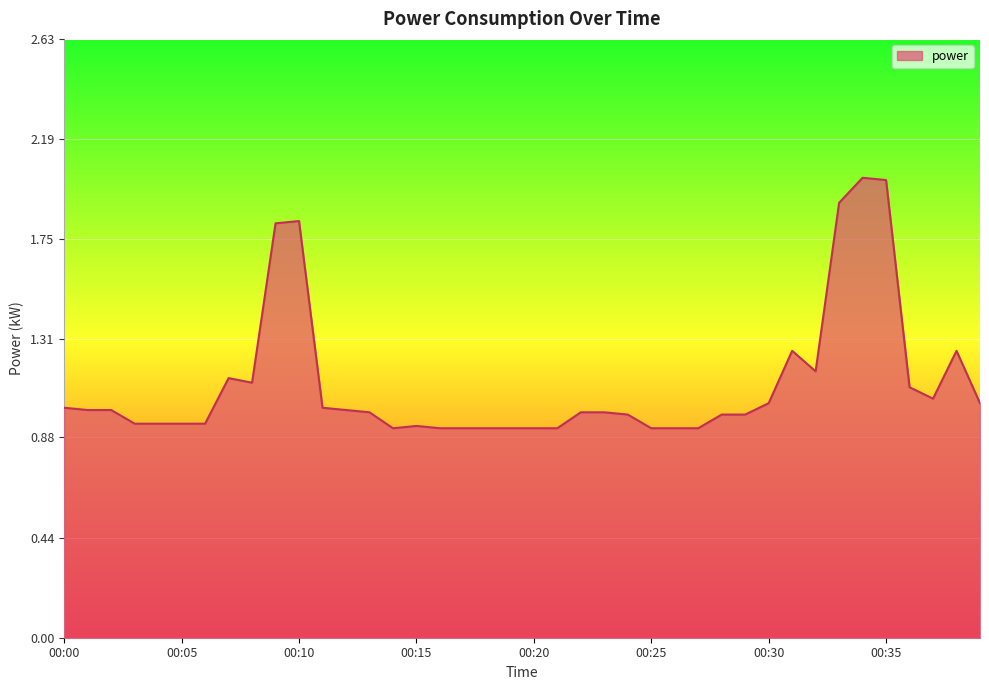

What is the greatest value displayed?

2.0